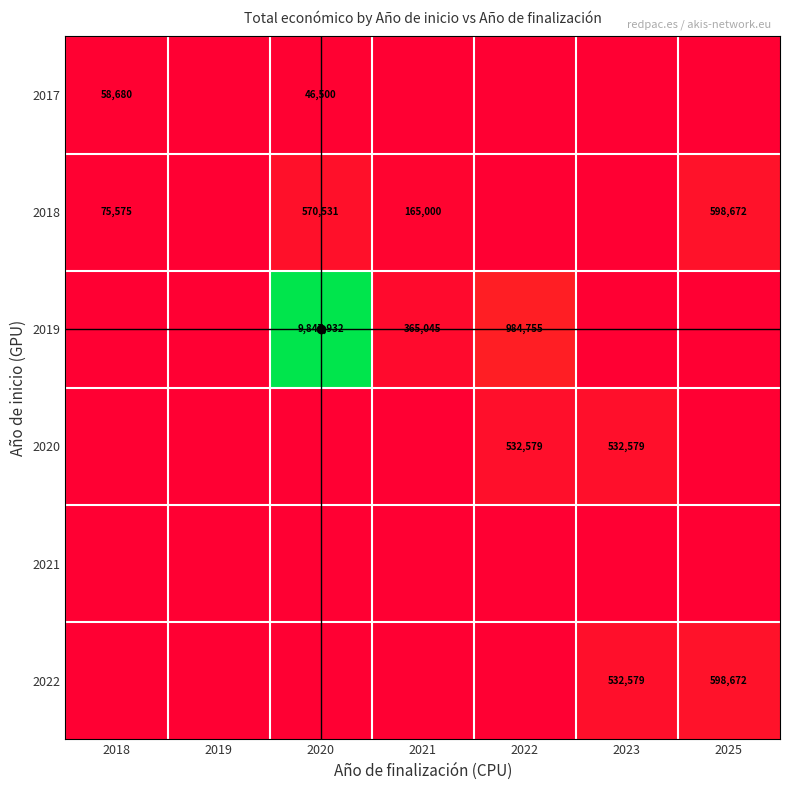

Which series has the largest range (max minus min)?

2019